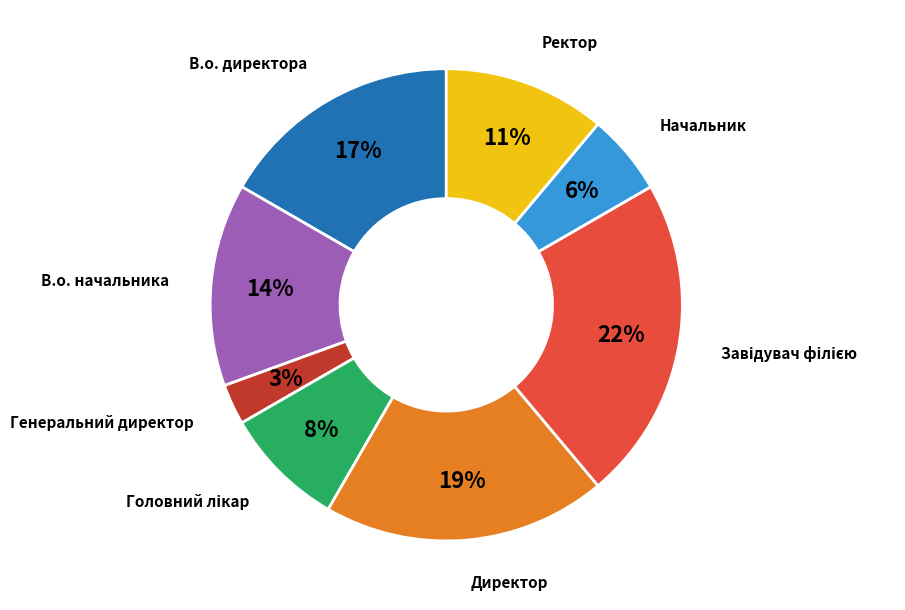

Is there a majority slice in this chart?

No